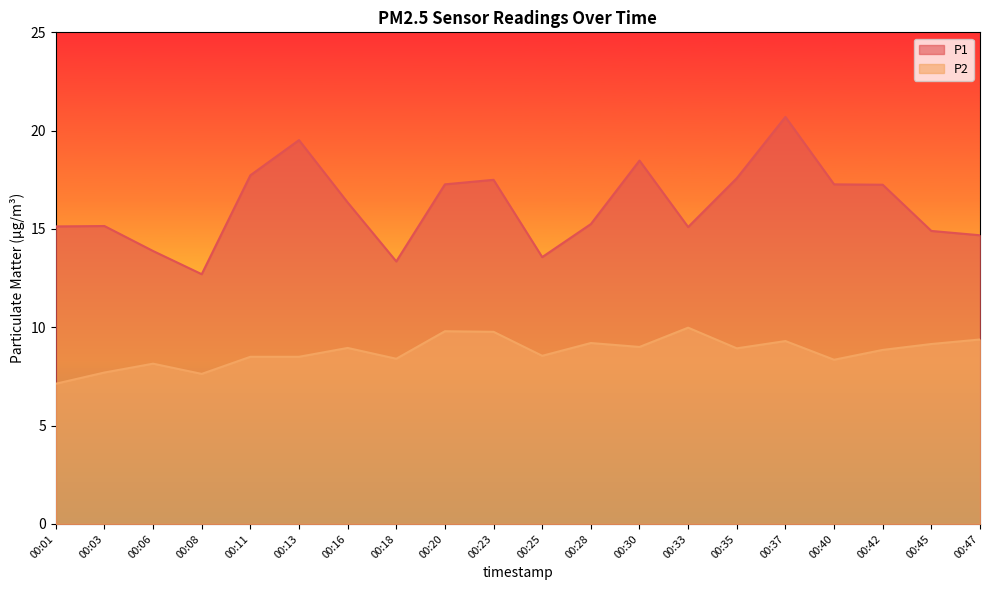

What is the value of the P2 point at the 12th from the left?

9.2